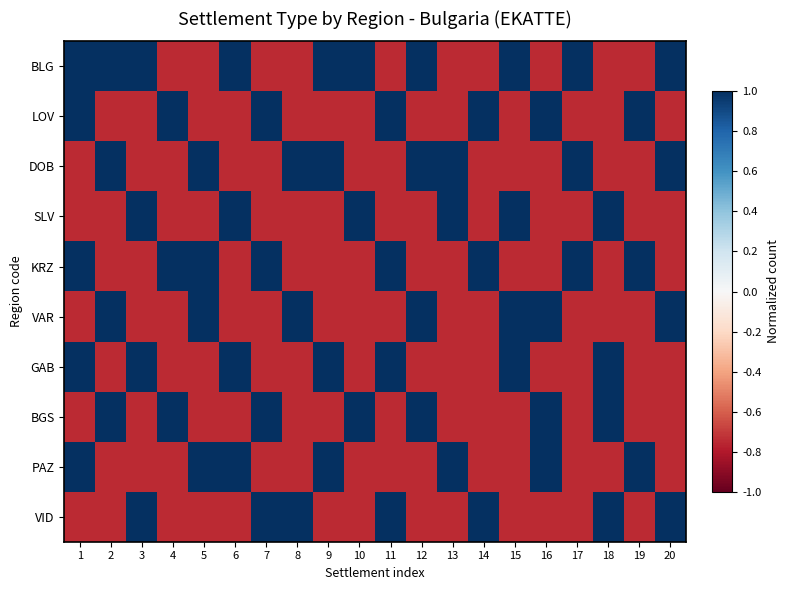

Which label corresponds to the largest value in the chart?

1